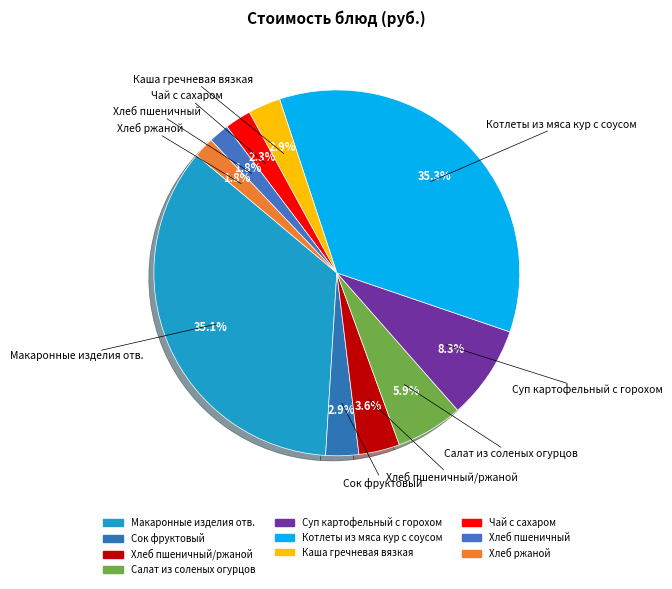

How many slices are in this pie chart?

10